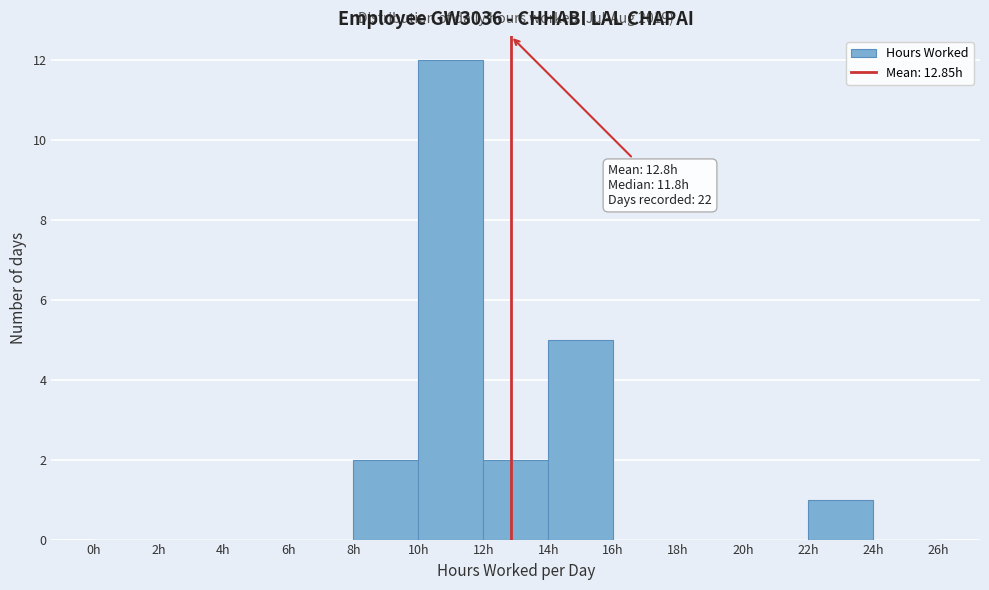

Which range on the x-axis has the tallest bar?

10 to 12